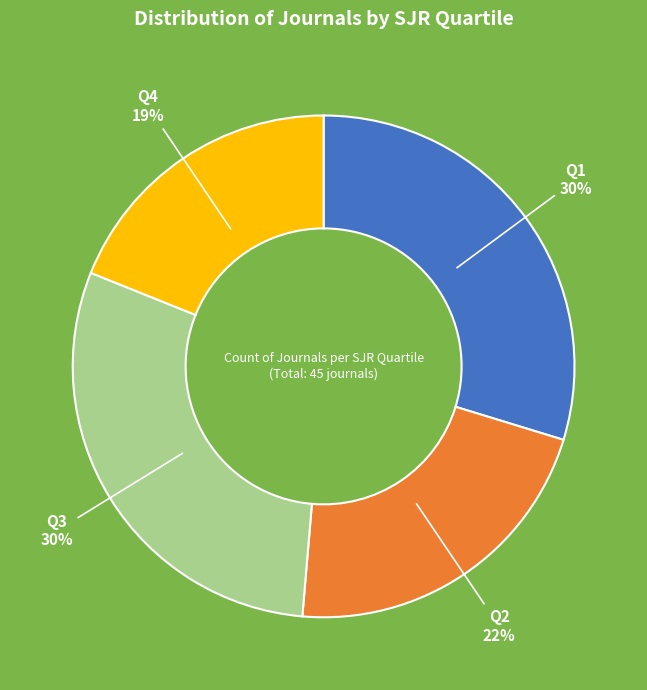

True or false: Q4 accounts for 19% of the total.

True